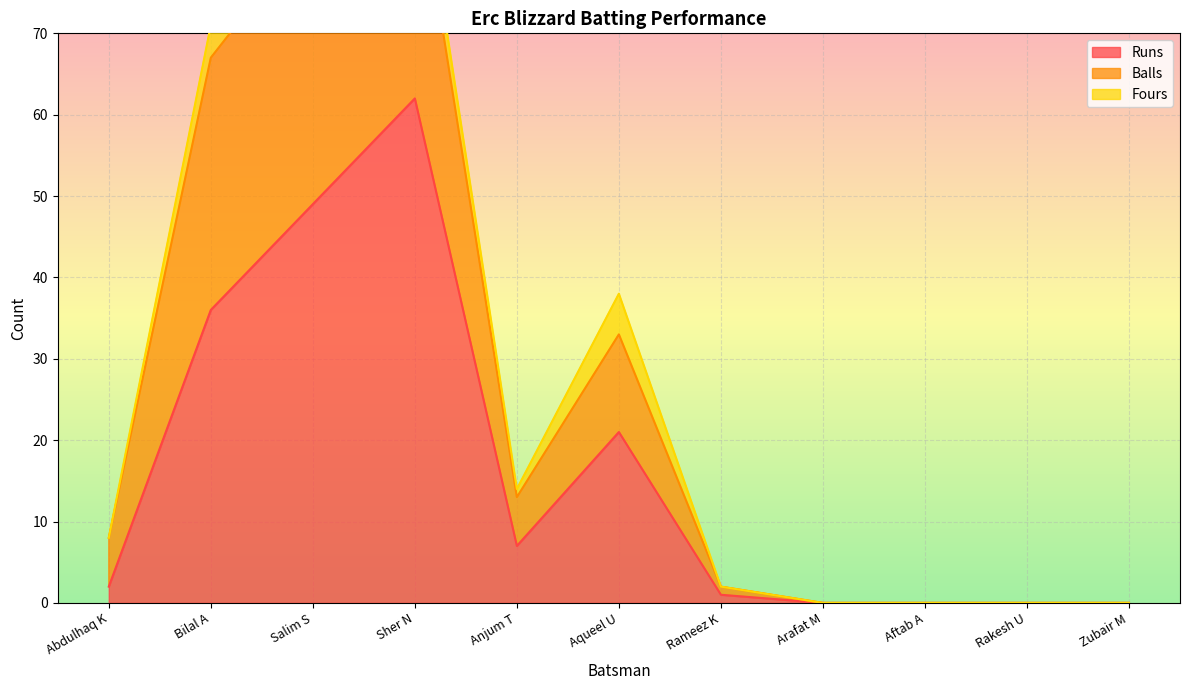

What is the spread (max minus min) of values at Anjum T?

7